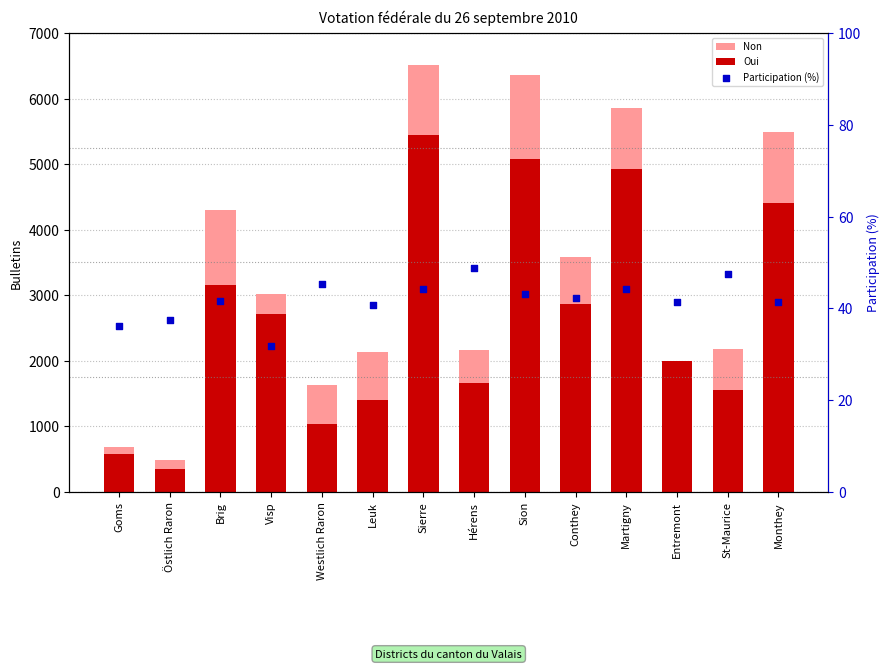

Which series has the largest total across all categories?

Non